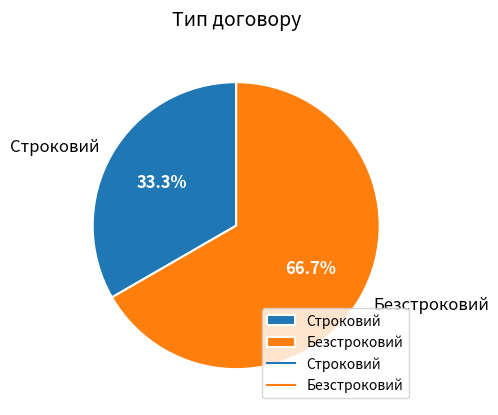

To the nearest percent, what portion does Безстроковий represent?

67%